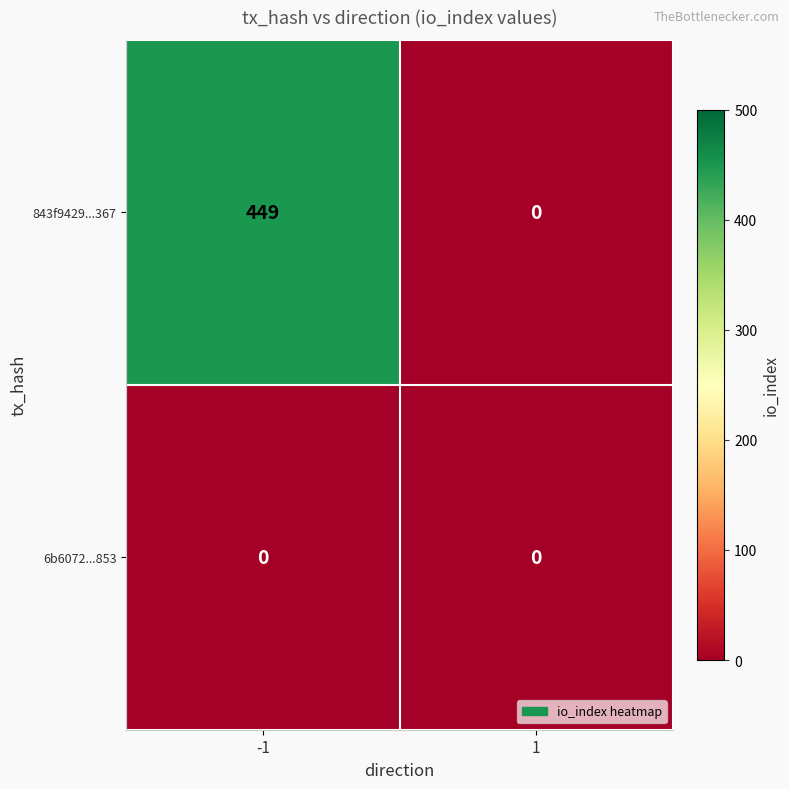

Which series has the largest total across all categories?

843f9429...367